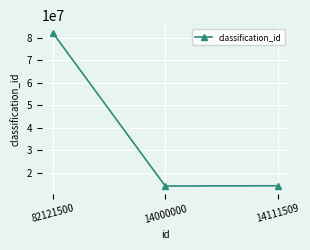

At which category does the chart reach its peak across all series?

82121500